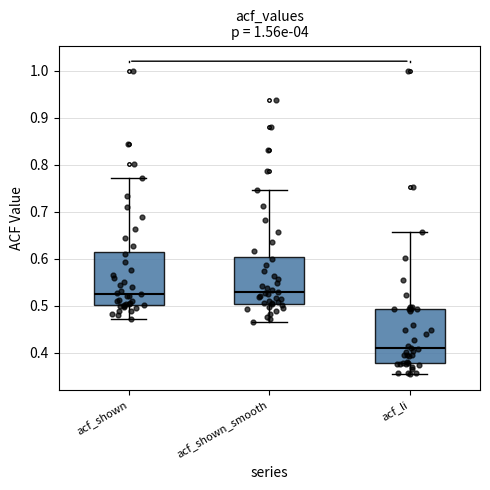

Reading left to right, transcribe this box plot: for each box, give where its median line is, the range the box spans, and where its two whiskers end, as read against the y-axis. The values are not printed on the chart, so give them approximately, as read against the axis.

acf_shown: median 0.53, box 0.50 to 0.62, whiskers 0.47 to 0.77
acf_shown_smooth: median 0.53, box 0.50 to 0.60, whiskers 0.47 to 0.75
acf_li: median 0.41, box 0.38 to 0.49, whiskers 0.35 to 0.66